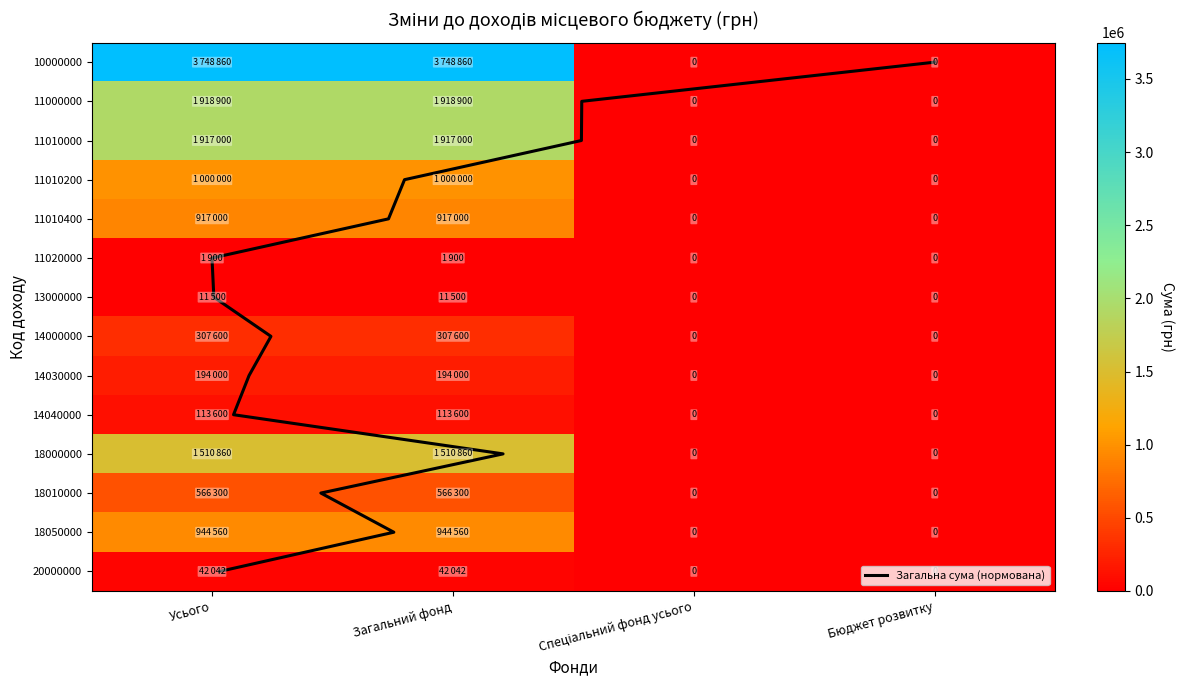

At which category is the sum across all series the highest?

Усього